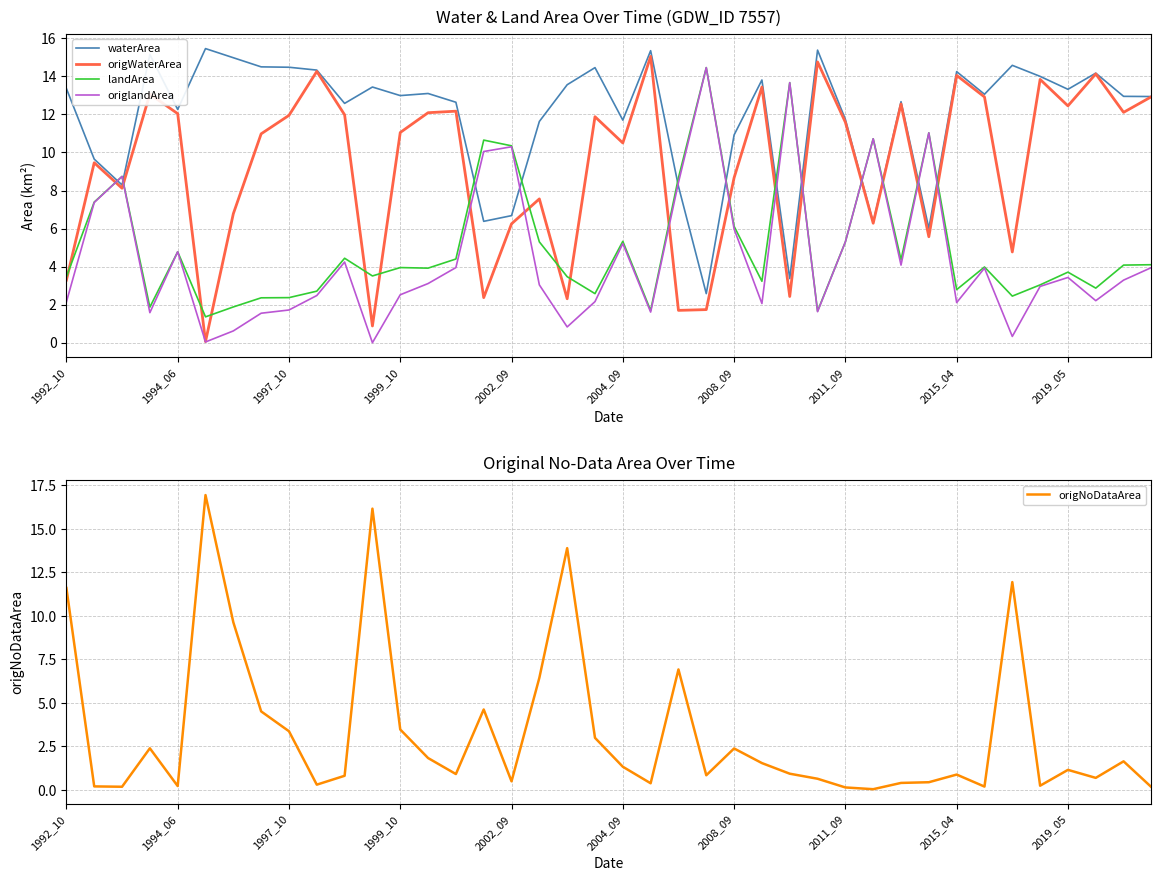

Reading left to right, transcribe all the data shown in this chart.

waterArea: 13.4	9.7	8.3	15.2	12.3	15.5	15.0	14.5	14.5	14.3	12.6	13.4	13.0	13.1	12.6	6.4	6.7	11.6	13.6	14.5	11.7	15.3	8.2	2.6	10.9	13.8	3.4	15.4	11.7	6.3	12.7	6.0	14.2	13.1	14.6	14.0	13.3	14.2	12.9	12.9
origWaterArea: 3.3	9.5	8.1	13.1	12.0	0.1	6.8	11.0	11.9	14.3	12.0	0.9	11.1	12.1	12.2	2.4	6.2	7.6	2.3	11.9	10.5	15.1	1.7	1.7	8.7	13.4	2.4	14.8	11.6	6.3	12.6	5.6	14.1	12.9	4.8	13.8	12.4	14.1	12.1	12.9
landArea: 3.5	7.4	8.7	1.9	4.8	1.4	1.9	2.4	2.4	2.7	4.4	3.5	4.0	3.9	4.4	10.7	10.3	5.3	3.5	2.6	5.3	1.7	8.7	14.5	6.1	3.2	13.7	1.7	5.3	10.7	4.4	11.0	2.8	4.0	2.5	3.0	3.7	2.9	4.1	4.1
origlandArea: 2.1	7.4	8.7	1.6	4.8	0.0	0.6	1.6	1.7	2.5	4.2	0.0	2.5	3.1	4.0	10.1	10.3	3.0	0.8	2.2	5.2	1.6	8.4	14.5	6.0	2.1	13.7	1.6	5.3	10.7	4.1	11.0	2.1	3.9	0.3	3.0	3.4	2.2	3.3	4.0
origNoDataArea: 11.6	0.2	0.2	2.4	0.2	16.9	9.6	4.5	3.4	0.3	0.8	16.2	3.5	1.8	0.9	4.6	0.5	6.4	13.9	3.0	1.3	0.4	6.9	0.8	2.4	1.5	0.9	0.6	0.1	0.0	0.4	0.4	0.9	0.2	11.9	0.2	1.1	0.7	1.6	0.2